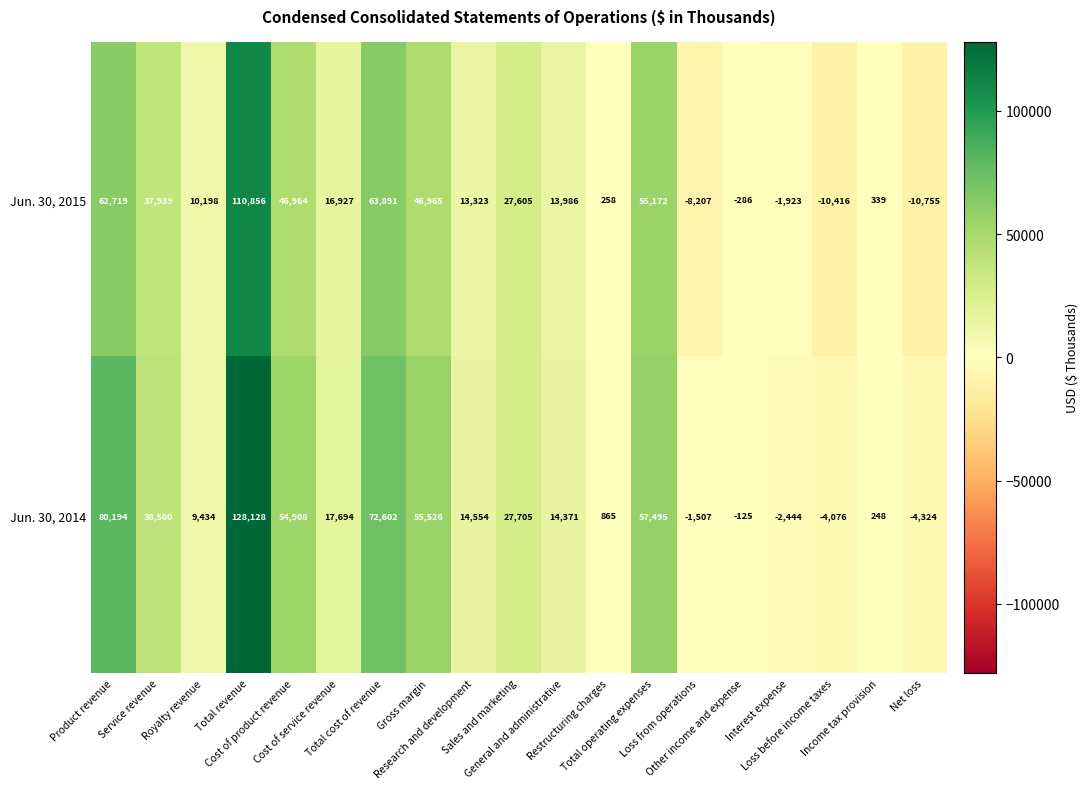

What is the maximum value shown in the chart?

128128